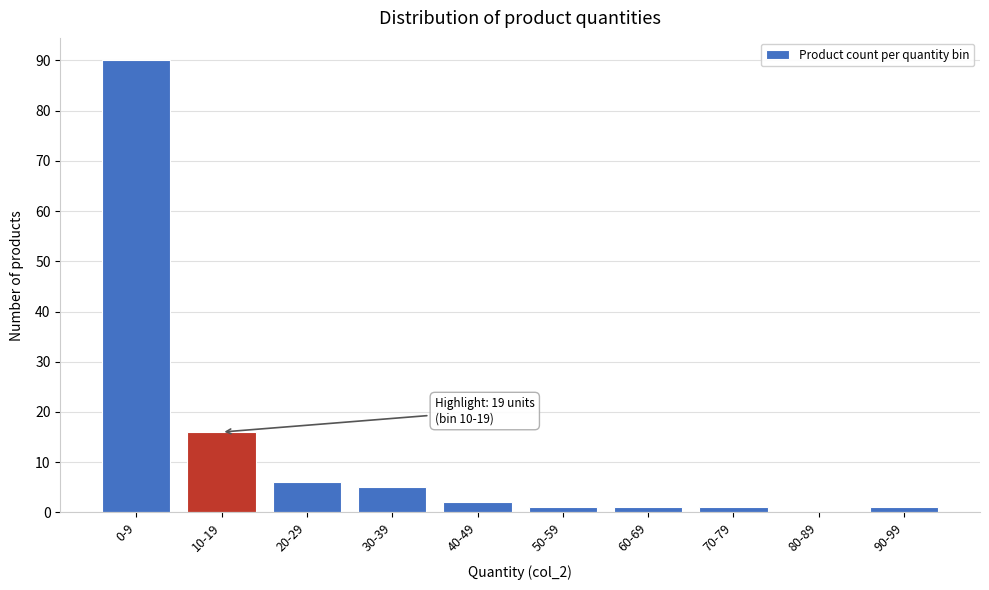

Reading left to right, transcribe all the data shown in this chart.

0-9=90	10-19=16	20-29=6	30-39=5	40-49=2	50-59=1	60-69=1	70-79=1	80-89=0	90-99=1